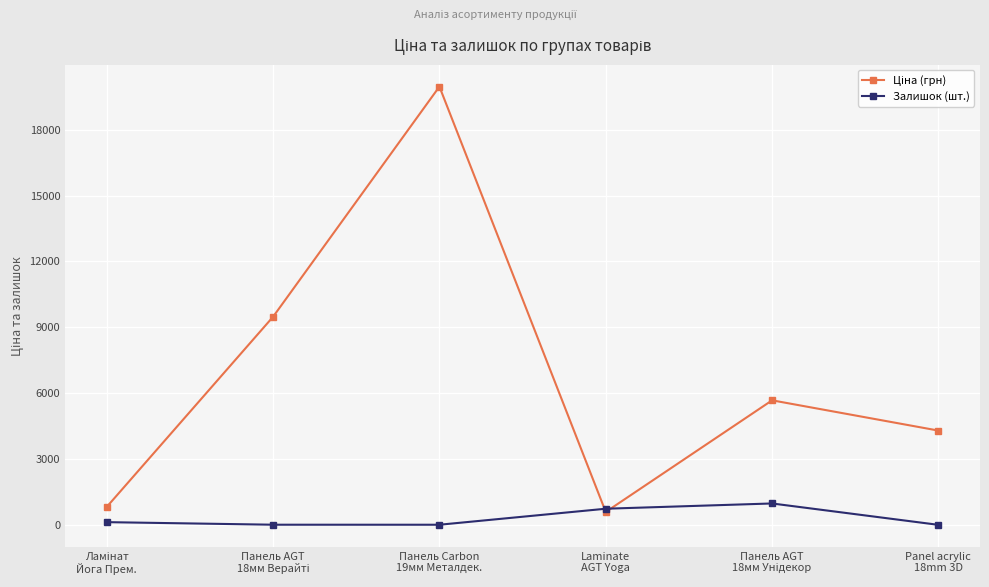

What is the maximum value for Залишок (шт.)?

976.0